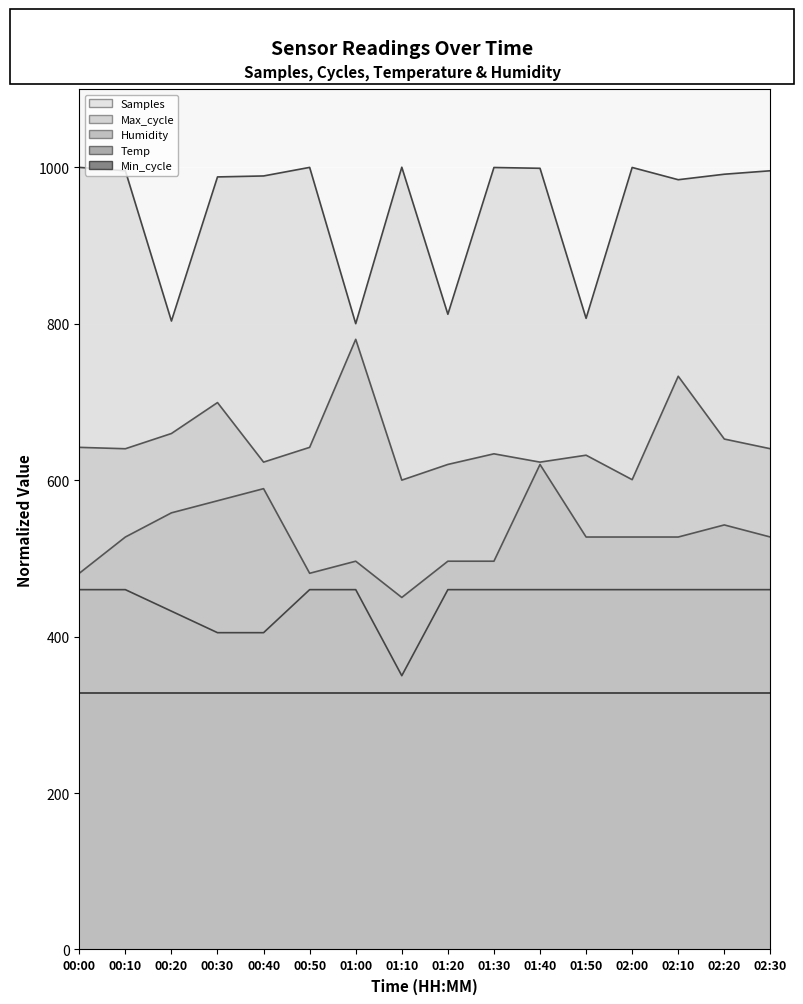

What is the difference between the Samples values at 01:30 and 00:50?

0.1